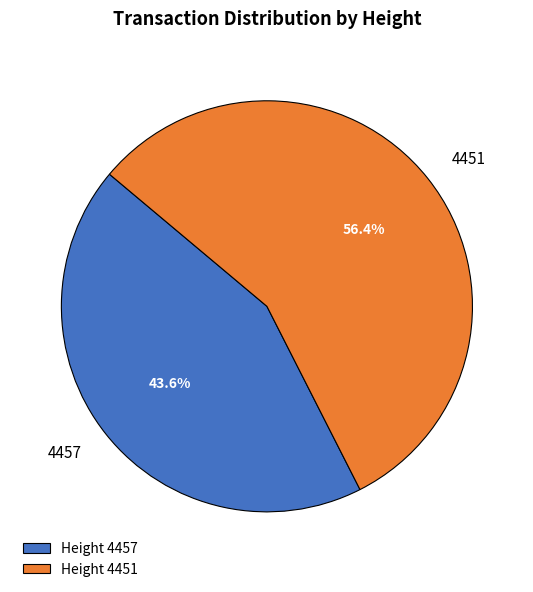

To the nearest percent, what is the difference between the 4457 and 4451 slice percentages?

13%